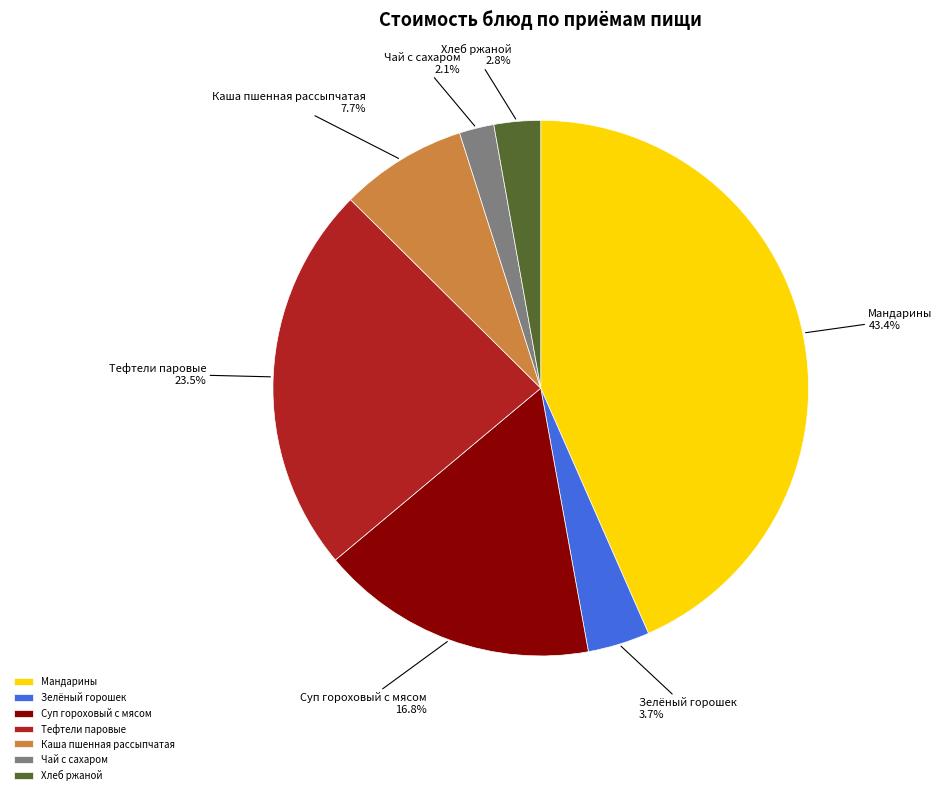

Is it true that Хлеб ржаной is 11% of the pie?

False